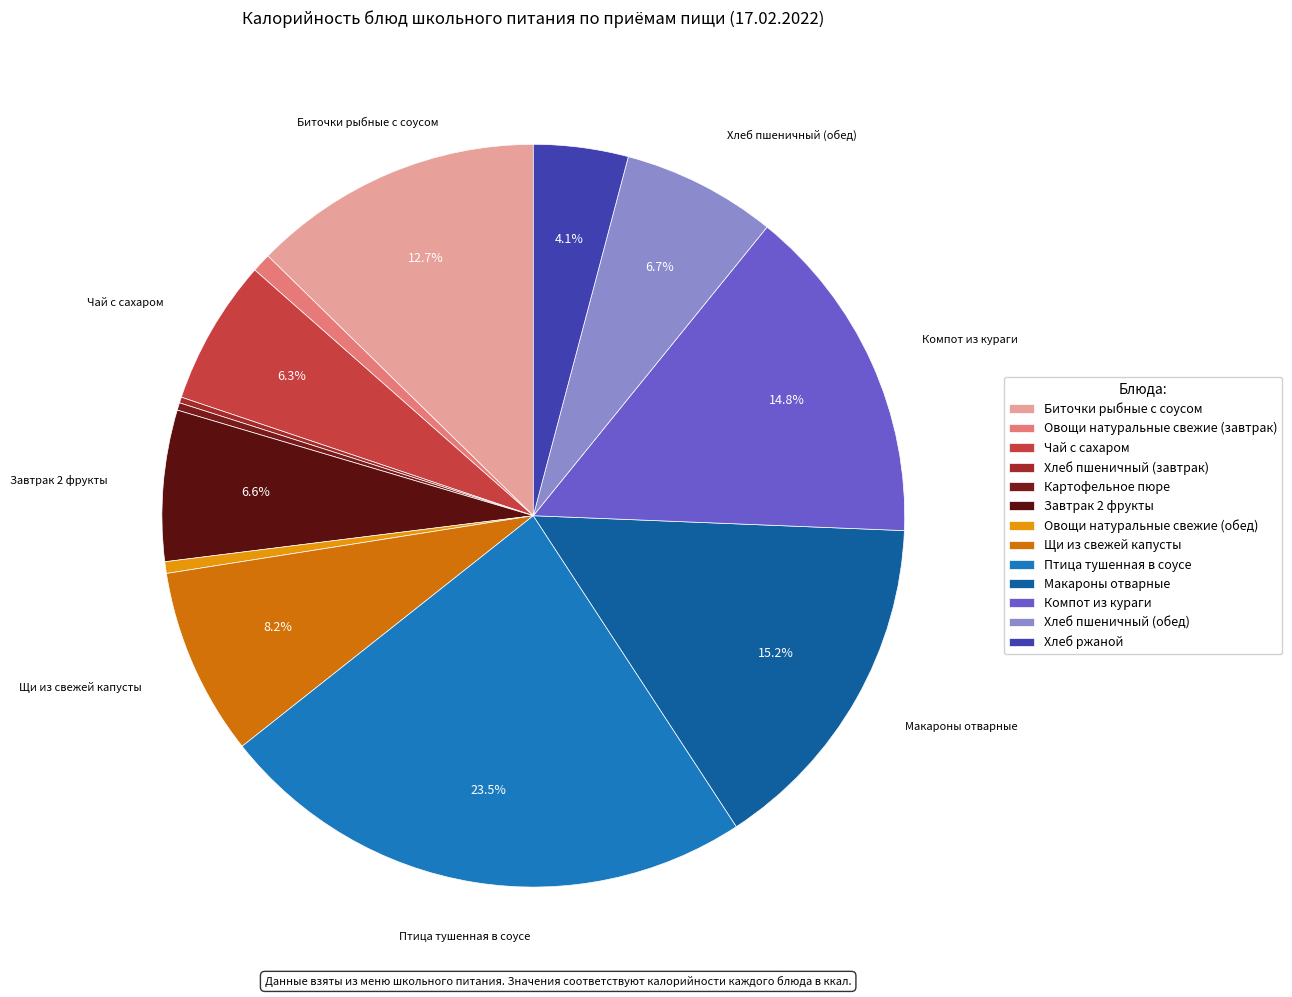

What percentage do Птица тушенная в соусе and Хлеб ржаной together represent?

27.7%